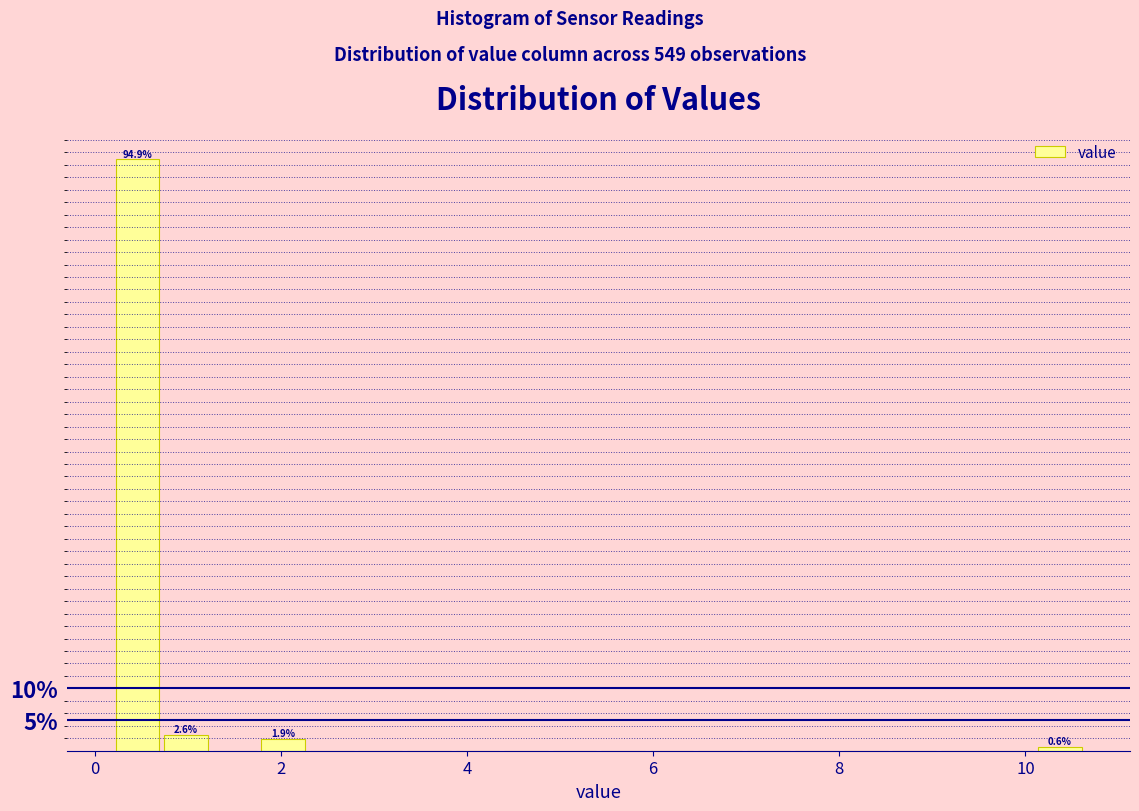

Around what value on the x-axis is the tallest bar? Give the approximate position of its centre, as read against the axis.

0.4